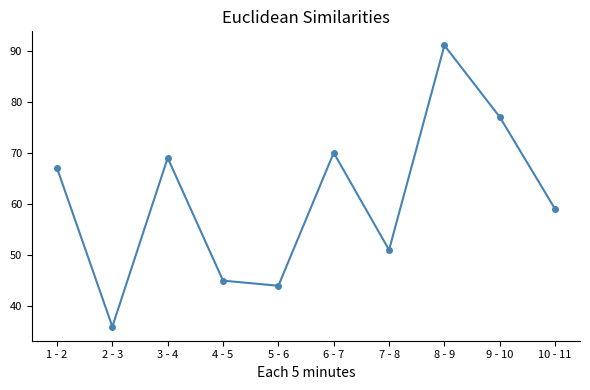

What is the greatest value displayed?

91